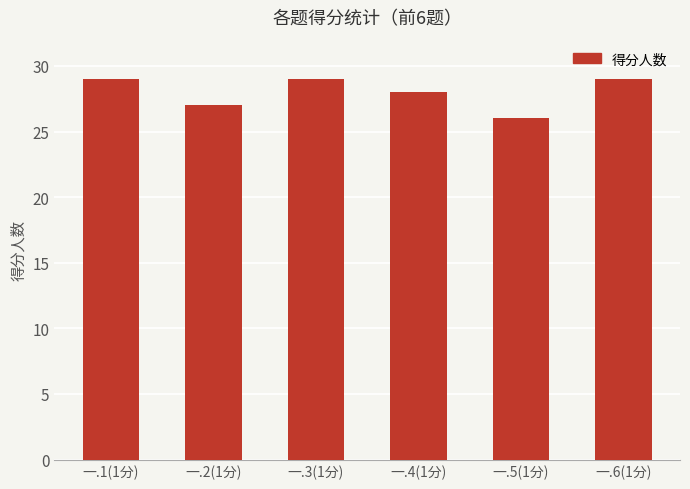

What is the difference between the second highest and minimum values?

3